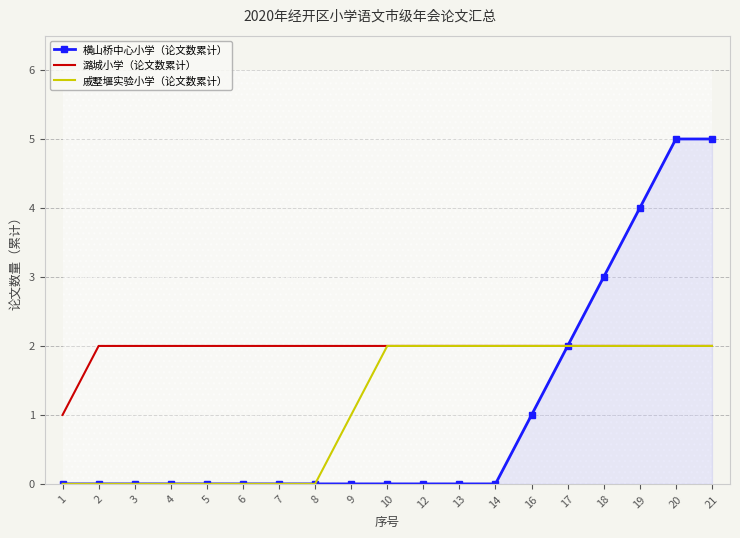

The 潞城小学（论文数累计） series shows 1 at 12. True or false?

False